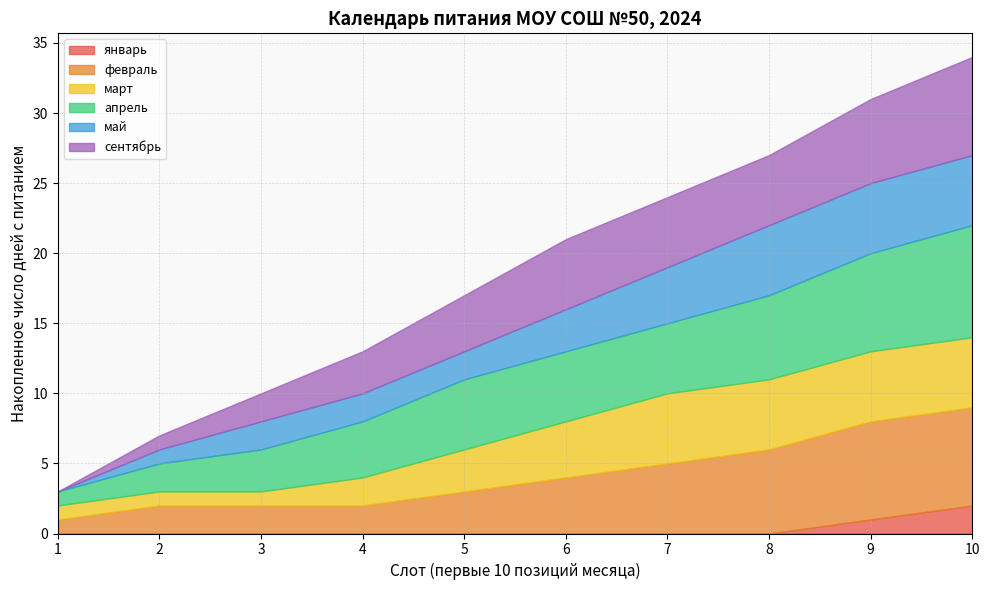

True or false: февраль and апрель cross at least once.

False